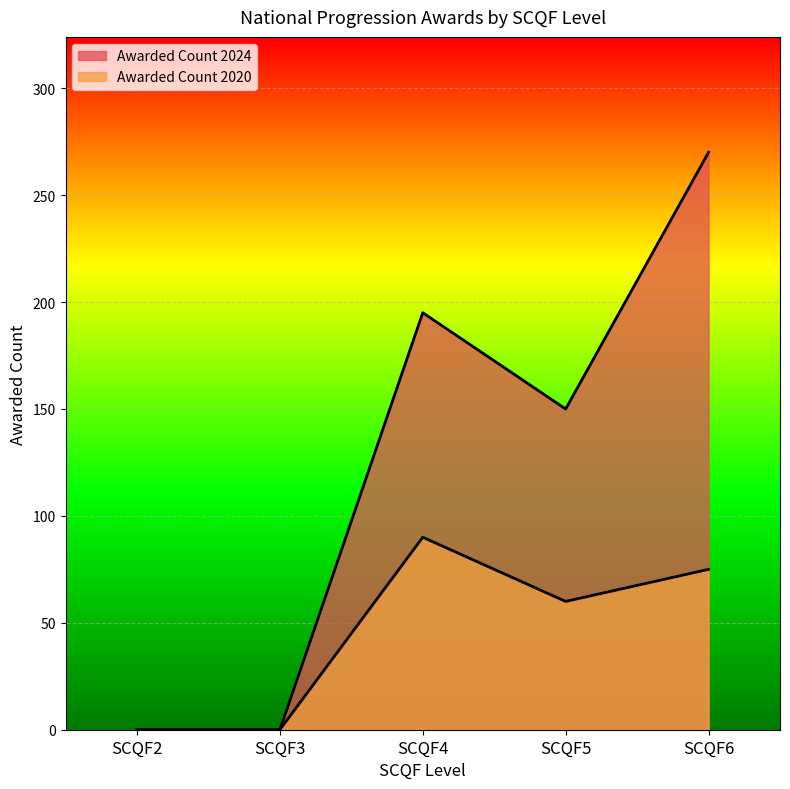

Does the chart display data point markers on the line(s)?

No